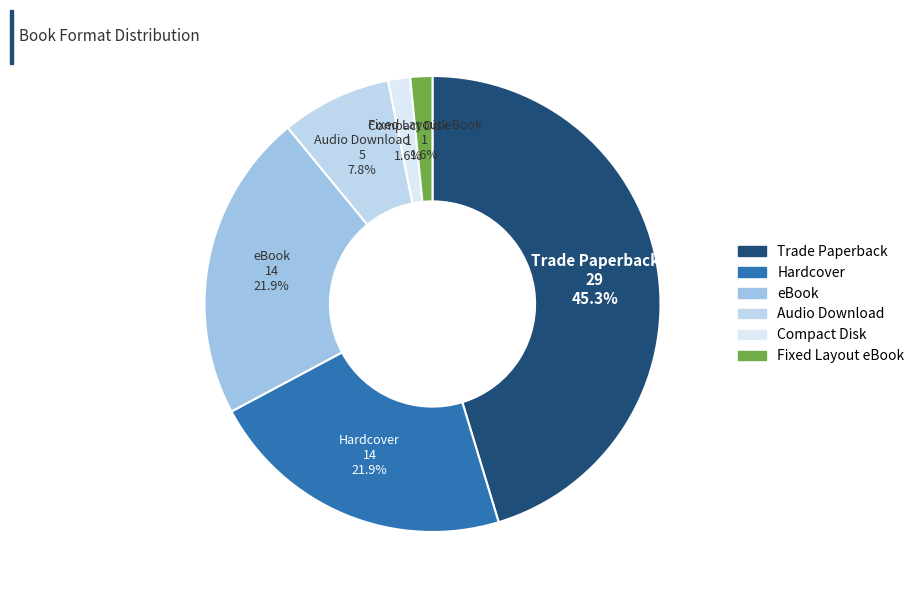

How many segments does this pie chart have?

6